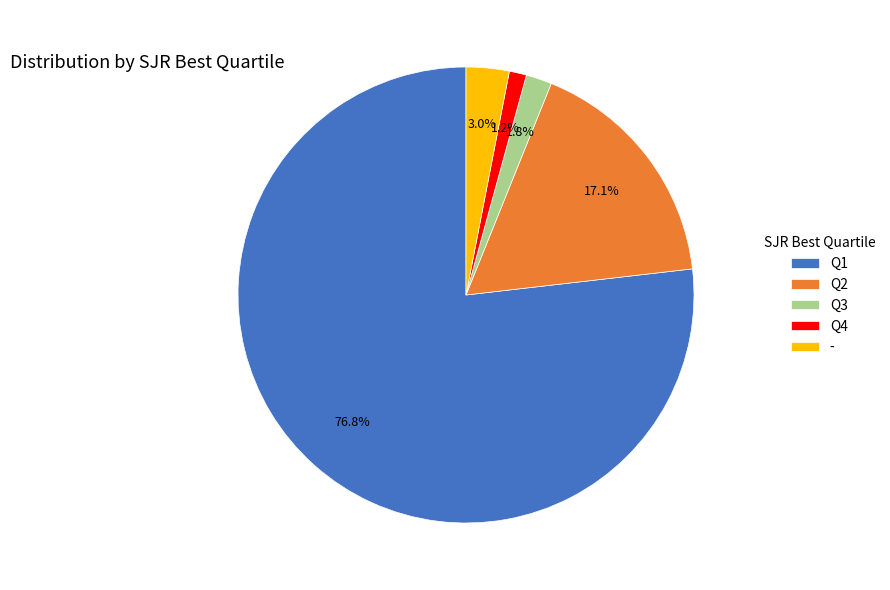

Rank the categories by value from lowest to highest.

Q4, Q3, -, Q2, Q1